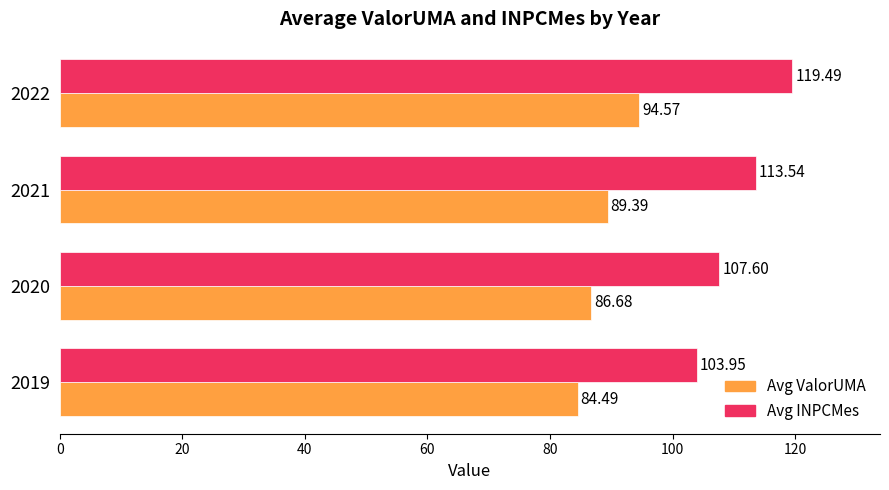

What is the difference between the maximum and minimum values in the Avg INPCMes series?

15.5